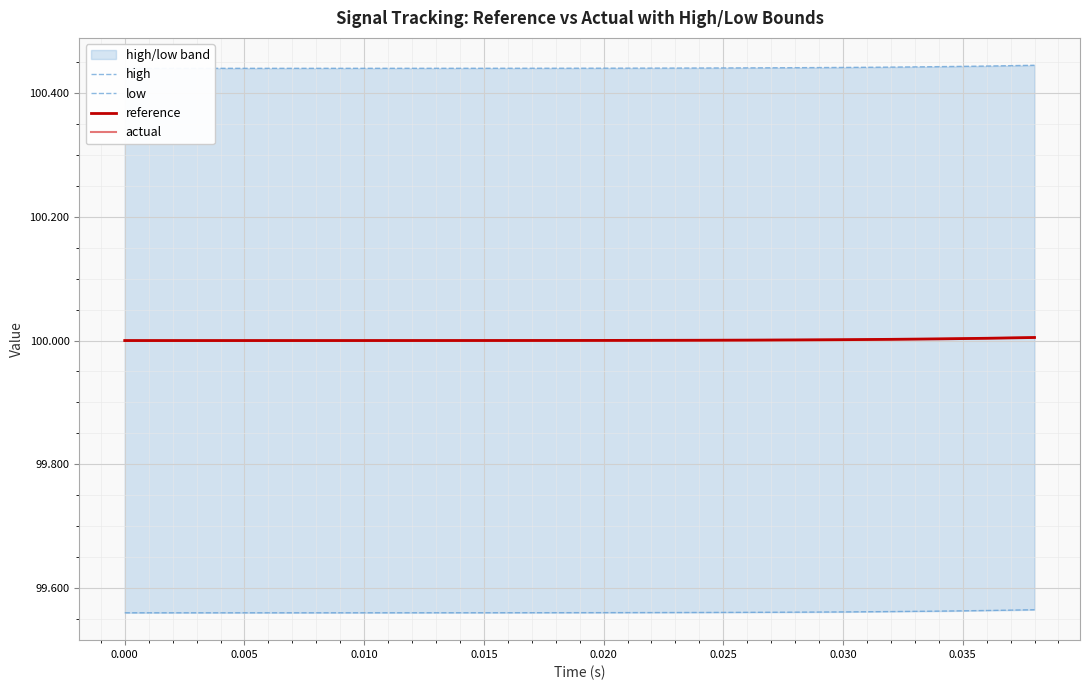

What is the highest value of the actual series?

100.0